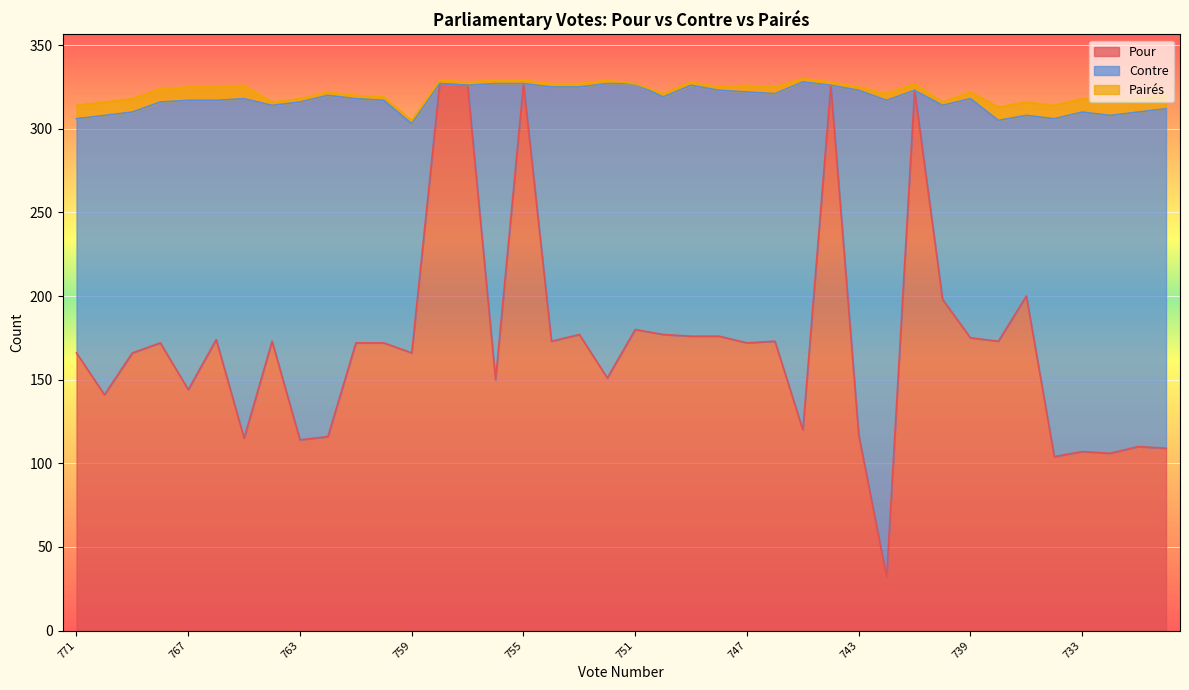

Rank the categories by Contre value from lowest to highest.

758, 757, 755, 744, 741, 735, 740, 736, 759, 771, 764, 750, 766, 739, 769, 768, 760, 761, 751, 748, 753, 746, 749, 747, 754, 770, 767, 752, 756, 731, 763, 734, 732, 765, 733, 730, 762, 743, 745, 742